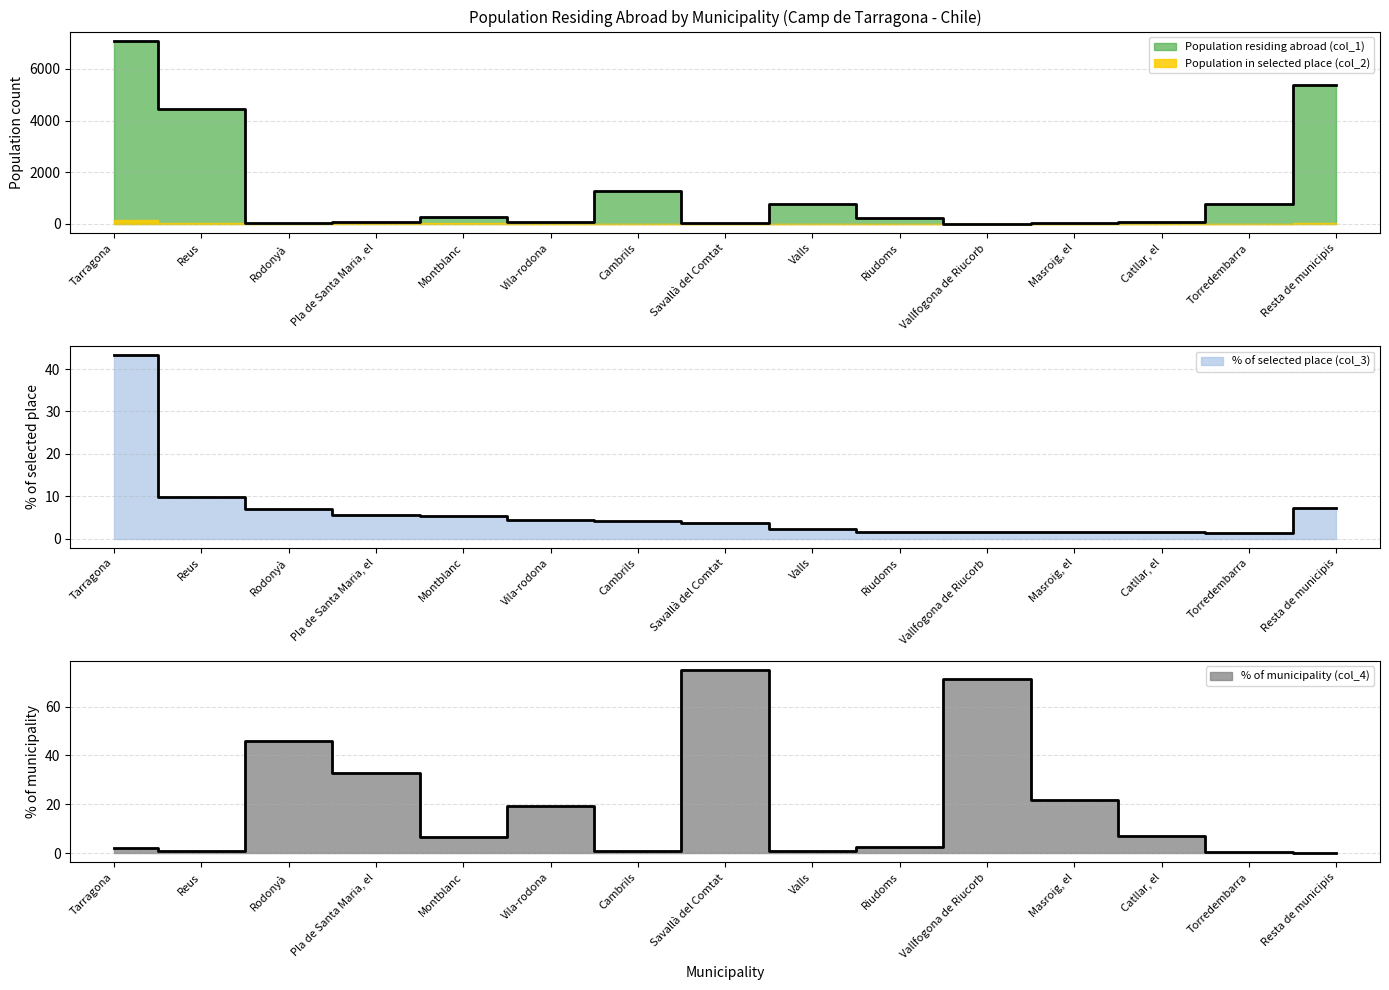

What is the sum of all Population in selected place (col_2) values?

100.0